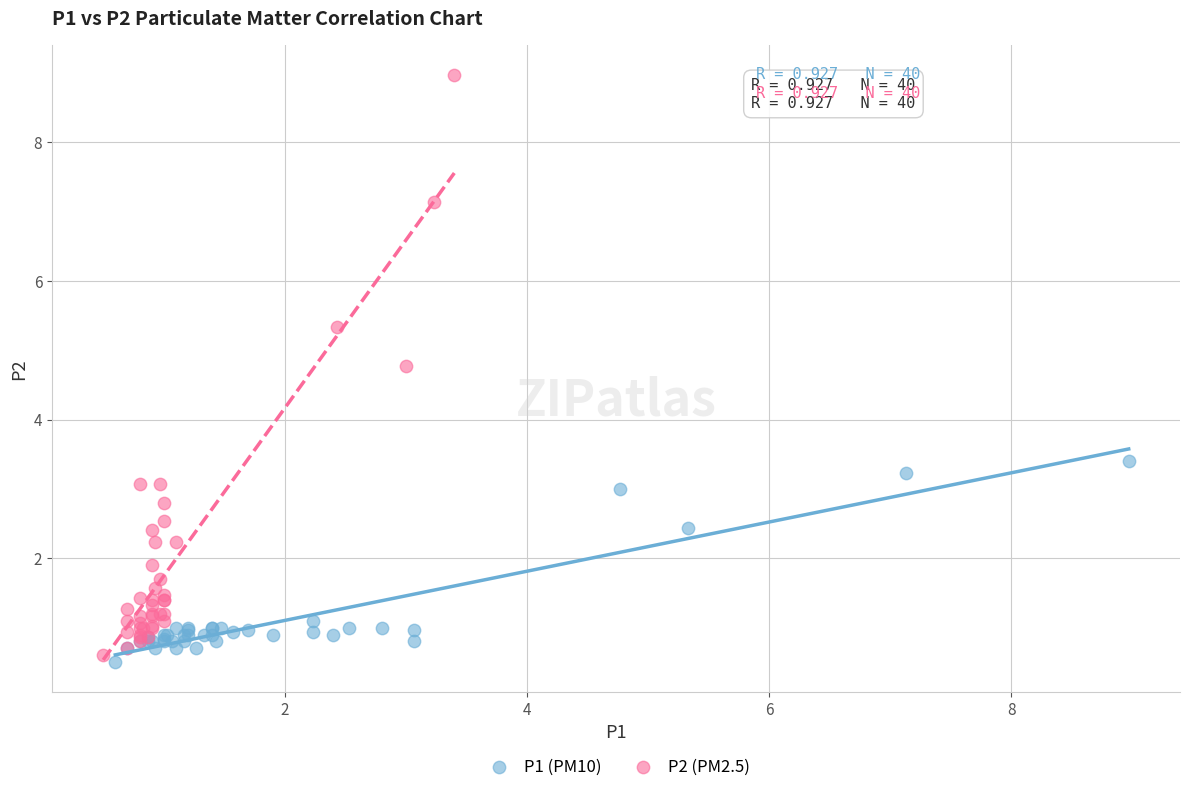

Which series has the widest spread of Y values?

P2 (PM2.5)